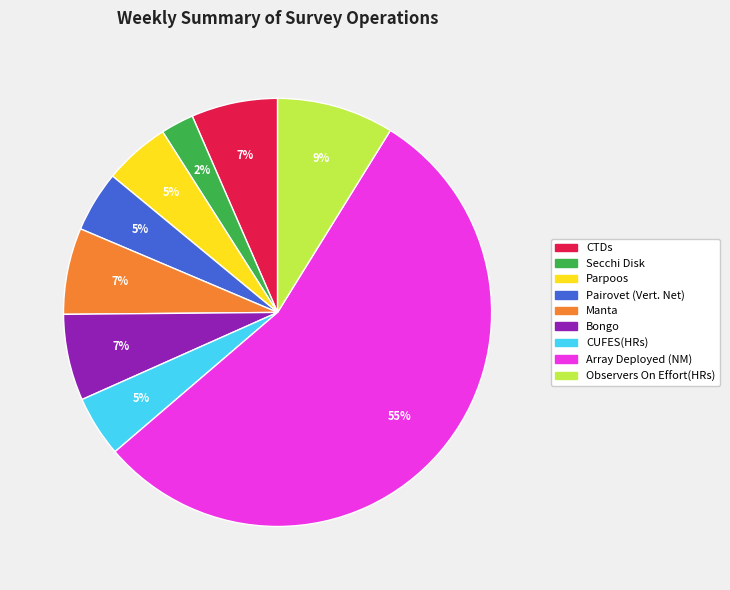

Do CUFES(HRs) and Observers On Effort(HRs) together represent more than half of the pie?

No